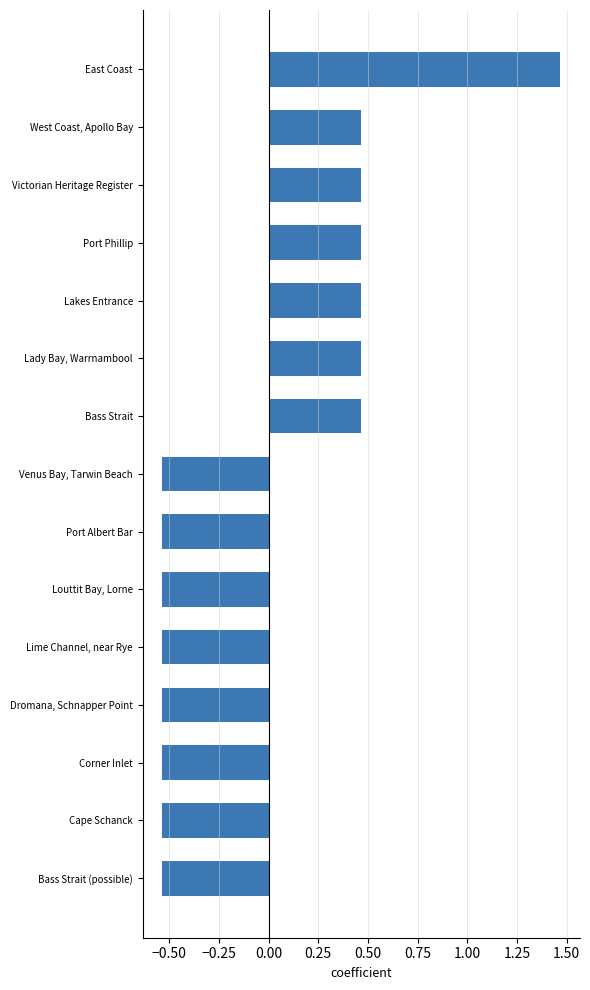

Count the values in the range 0 to 1.

6